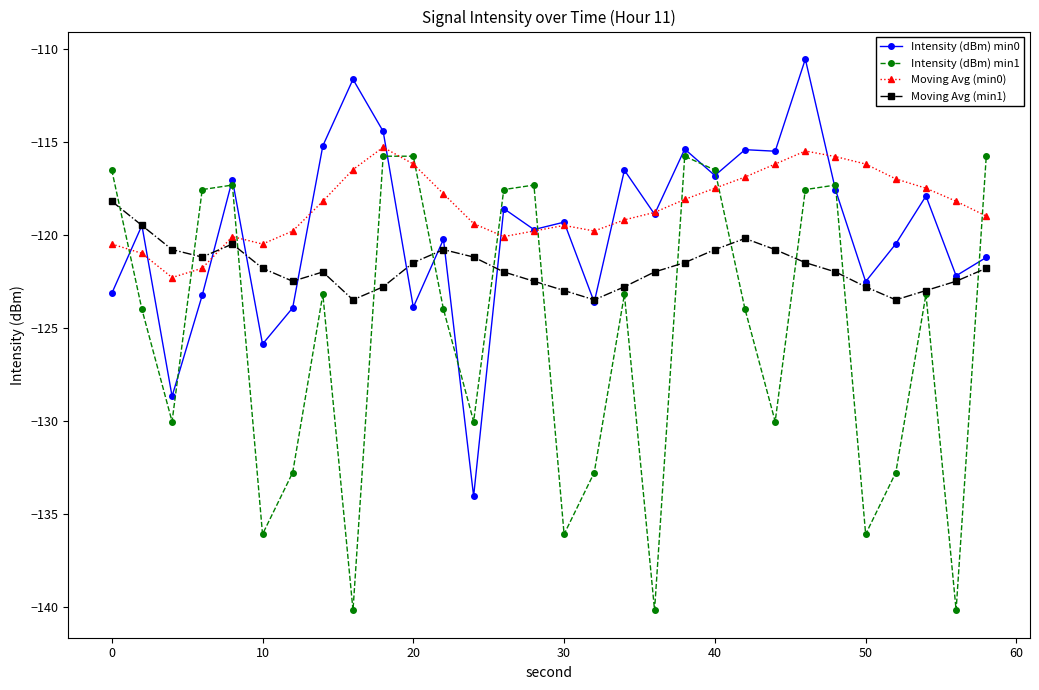

How many interior local valleys does the Intensity (dBm) min1 series have?

9